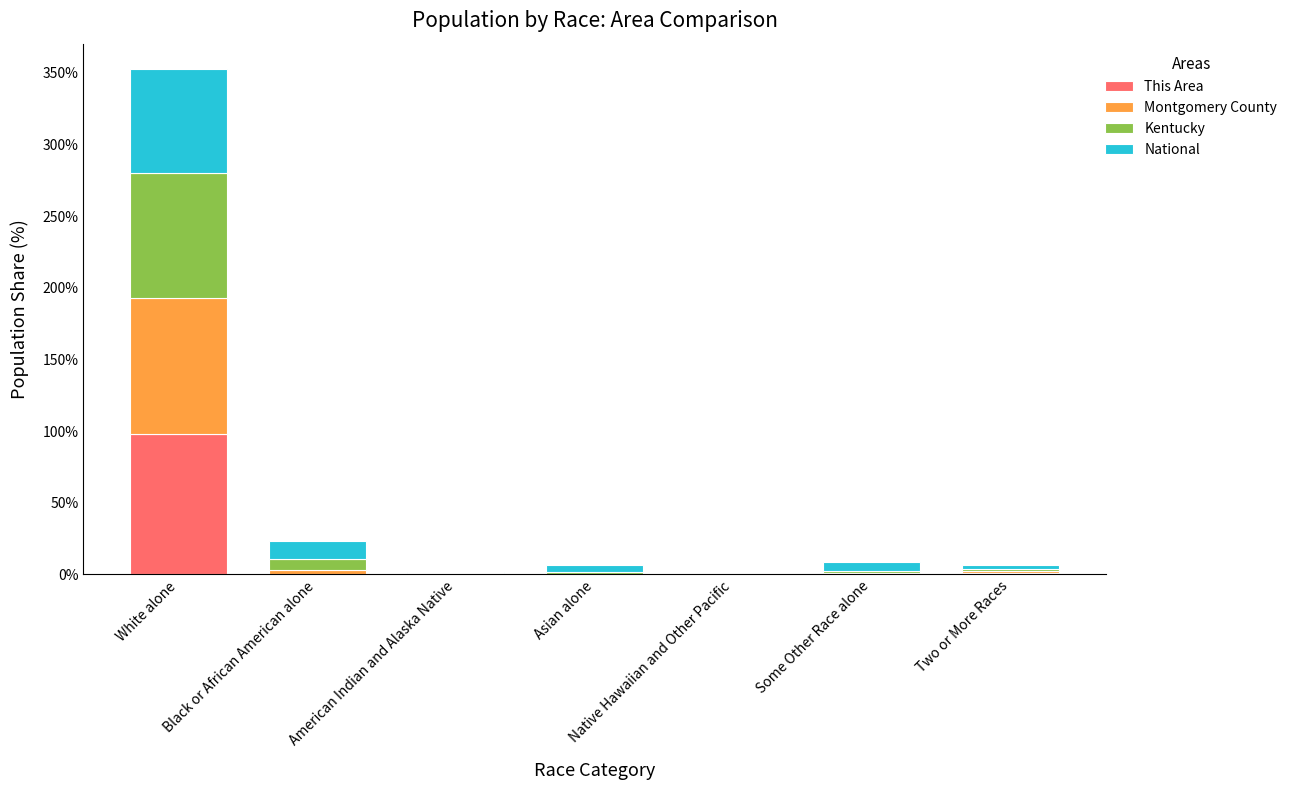

What is the highest value of the This Area series?

98.1